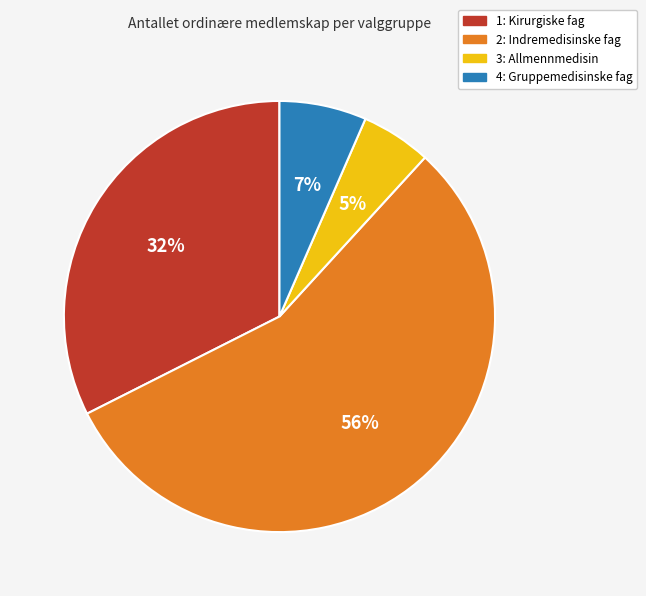

Which has a higher value, 2: Indremedisinske fag or 3: Allmennmedisin?

2: Indremedisinske fag